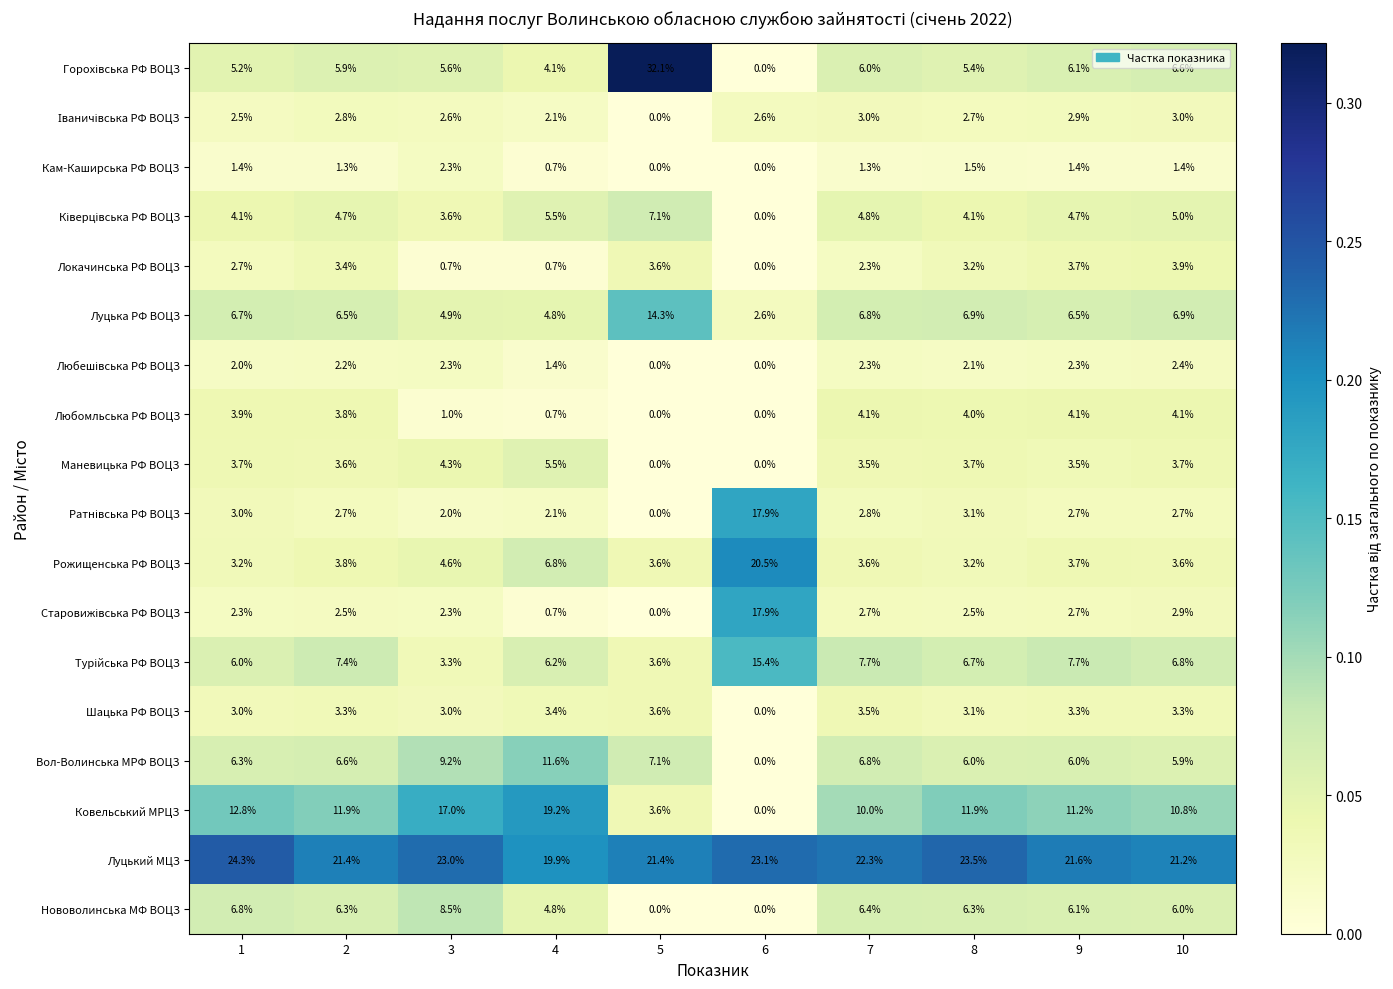

What is the maximum value shown in the chart?

32.1